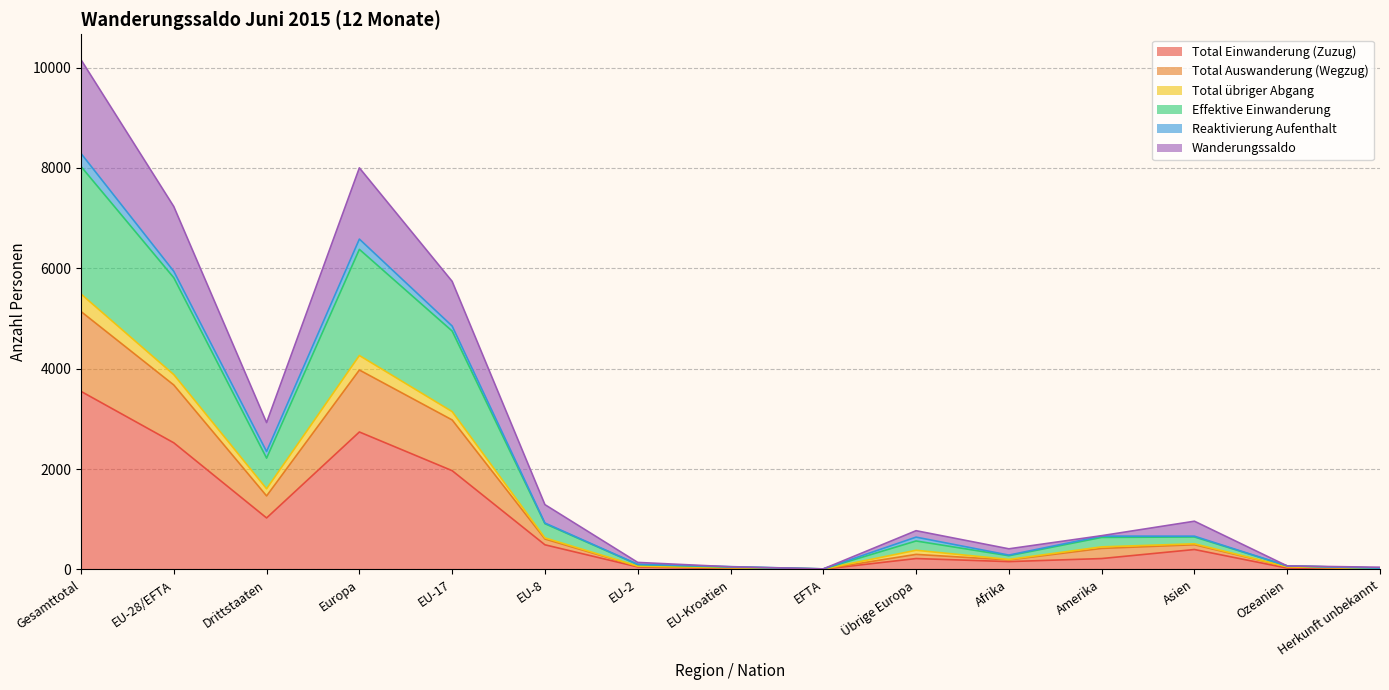

The Total Einwanderung (Zuzug) series shows 2372 at Gesamttotal. True or false?

False